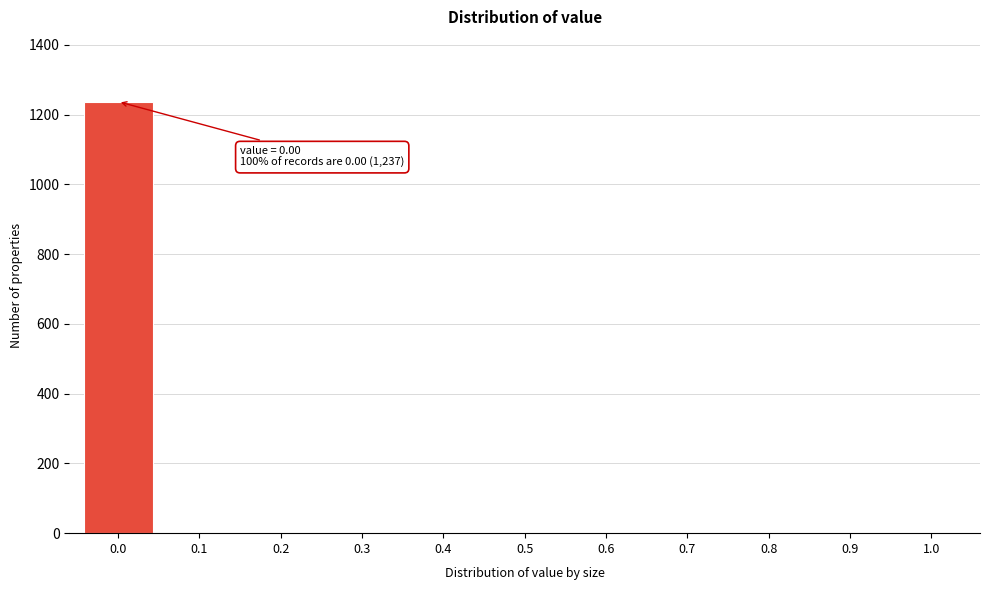

Reading left to right, extract all data points from this chart.

0.0=1237	0.1=0	0.2=0	0.3=0	0.4=0	0.5=0	0.6=0	0.7=0	0.8=0	0.9=0	1.0=0